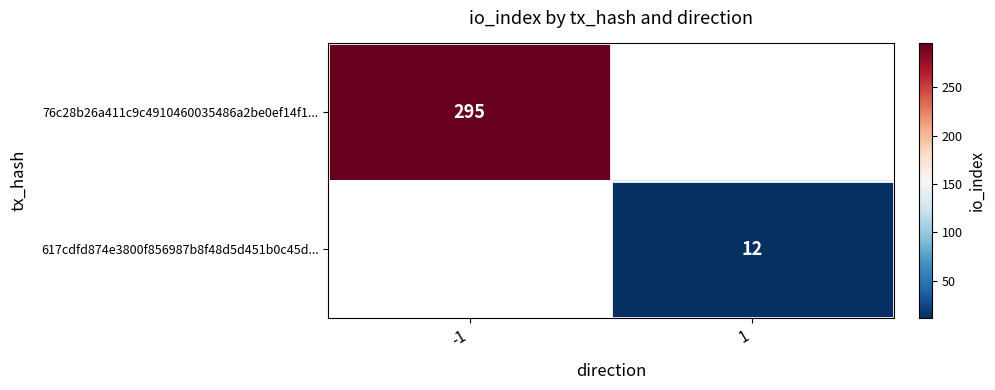

True or false: 76c28b26a411c9c4910460035486a2be0ef14f1... has a value of 295 at -1.

True